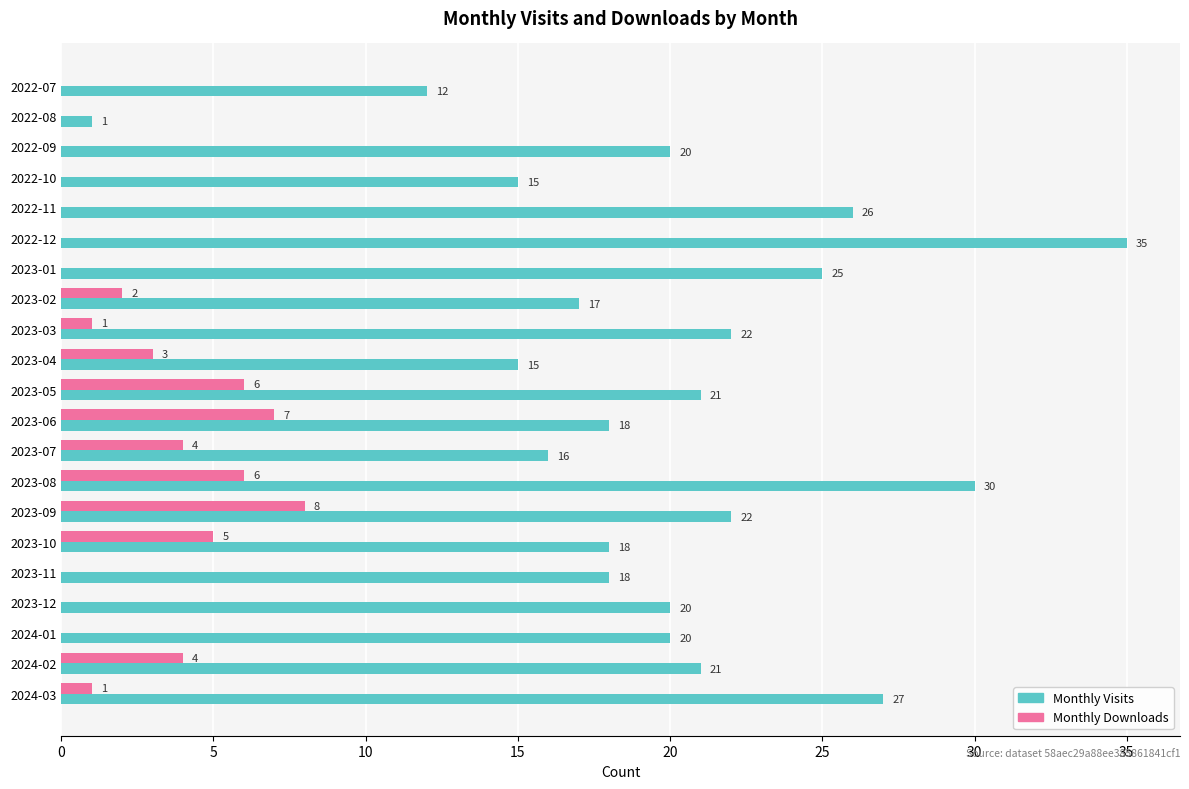

What is the maximum value shown in the chart?

35